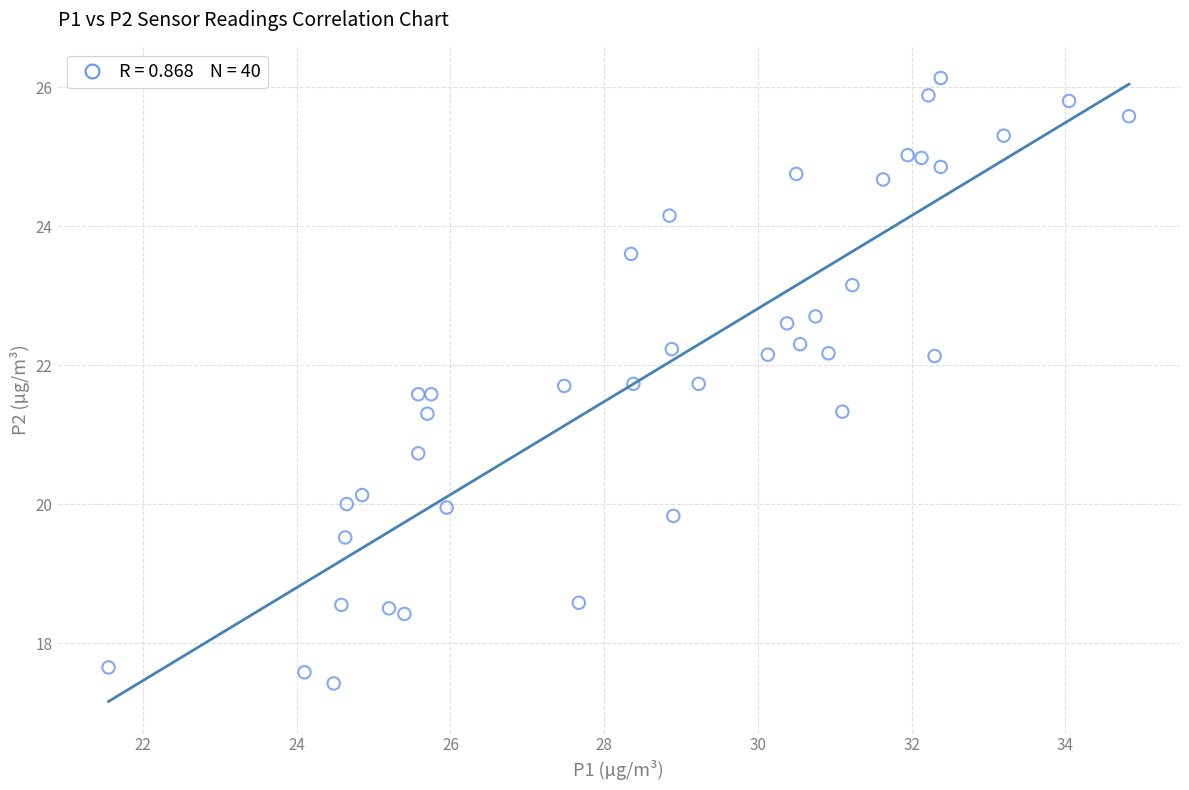

What is the range of X values (max minus min)?

13.3